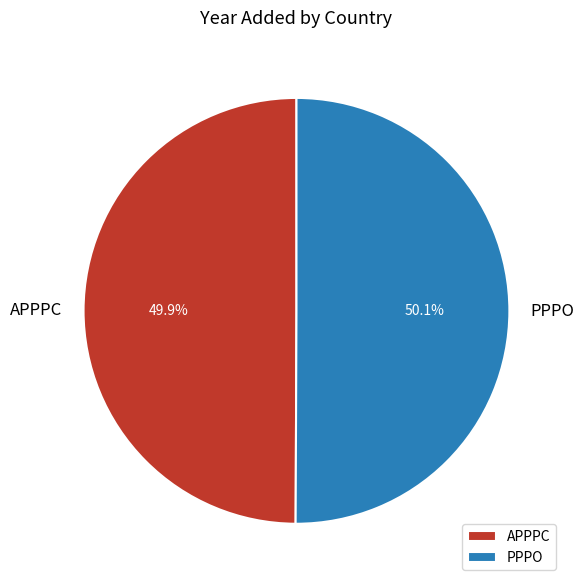

Is there a majority slice in this chart?

Yes